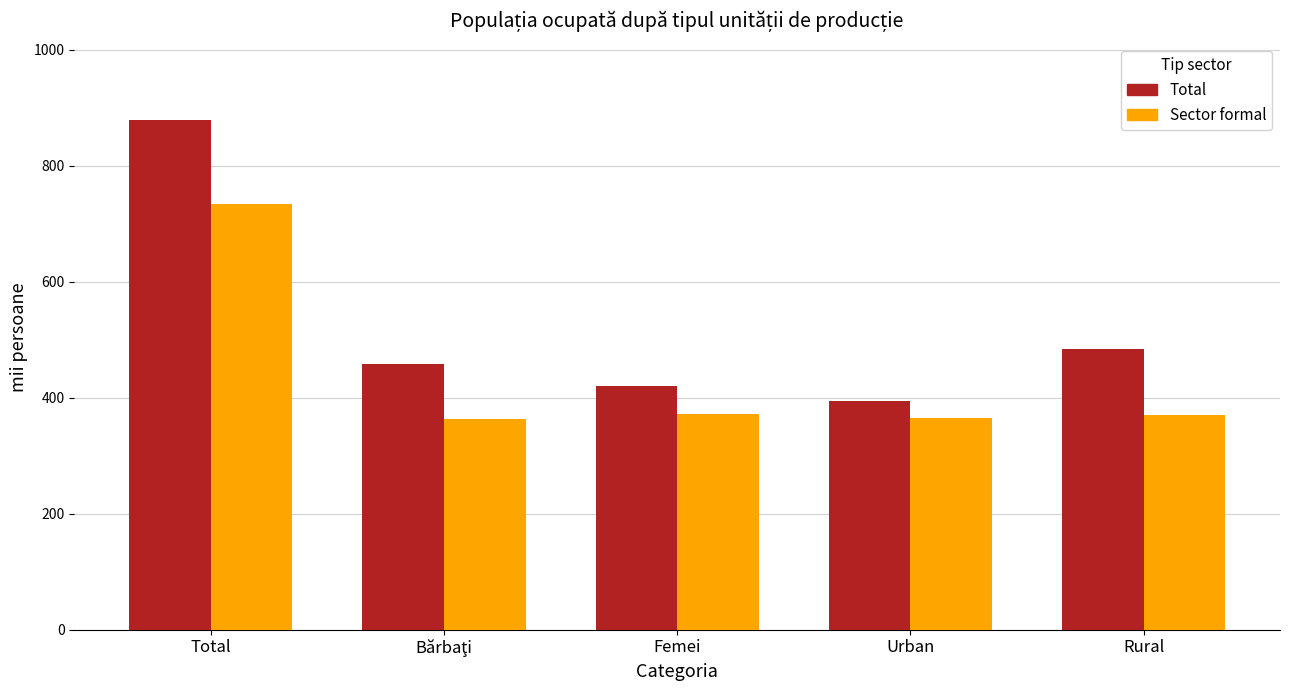

What is the greatest value displayed?

878.9